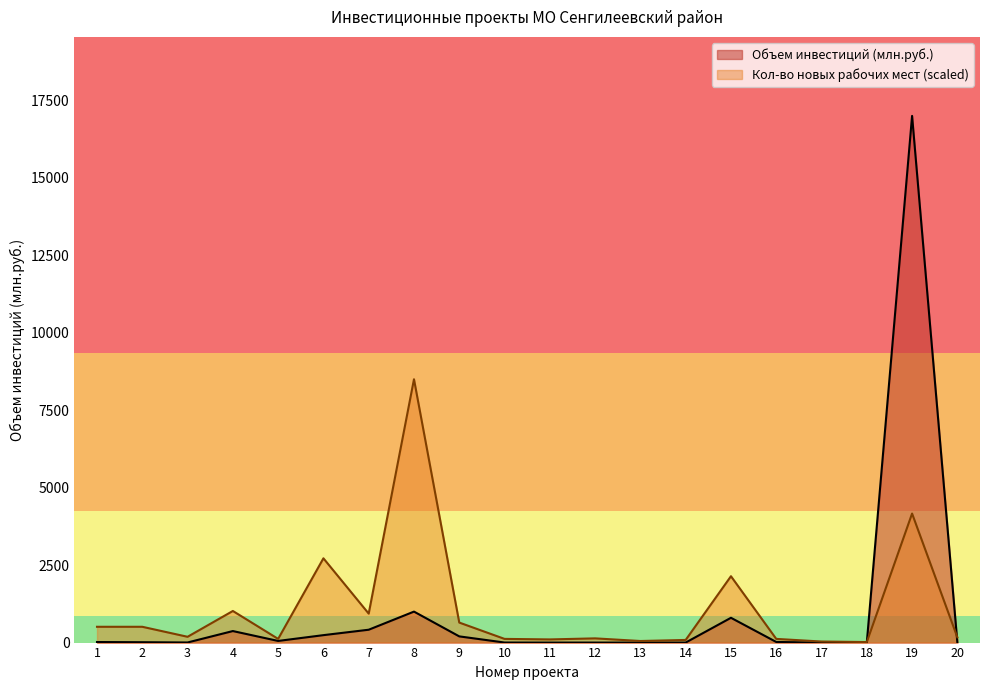

What are all the series names shown in the legend?

Объем инвестиций (млн.руб.), Кол-во новых рабочих мест (scaled)